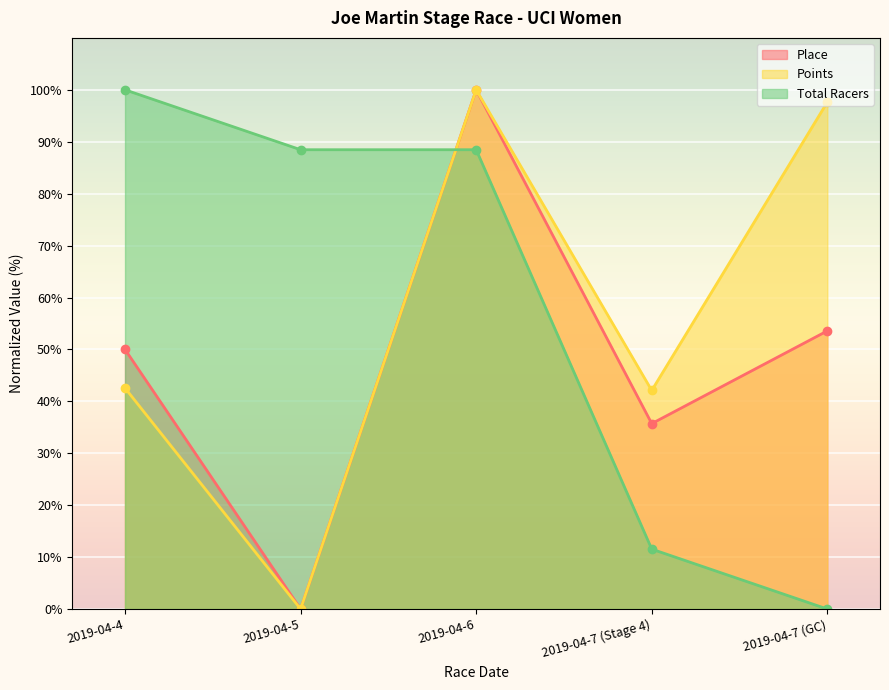

Where is the first local maximum for Points?

2019-04-6